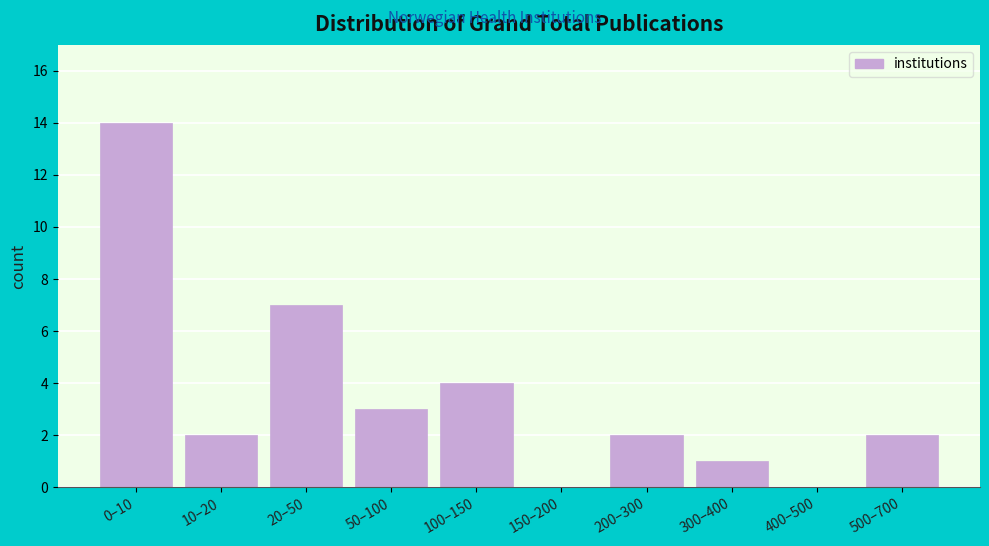

Reading right to left, list all the values displayed in this chart.

500–700=2	400–500=0	300–400=1	200–300=2	150–200=0	100–150=4	50–100=3	20–50=7	10–20=2	0–10=14